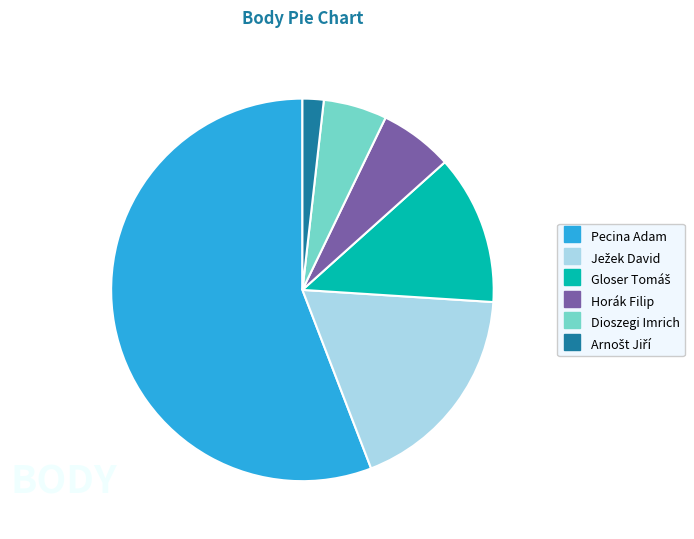

Is it true that Pecina Adam is 56% of the pie?

True